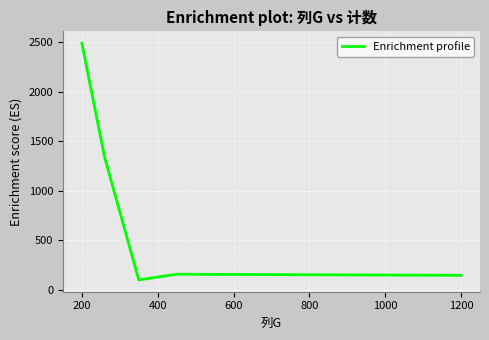

What is the difference between the maximum and second lowest values?

2346